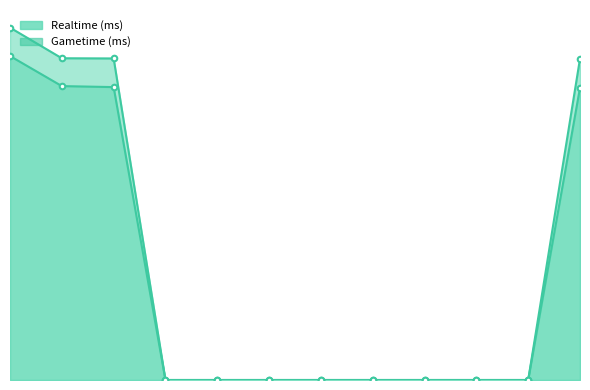

Which series has the largest range (max minus min)?

Realtime (ms)